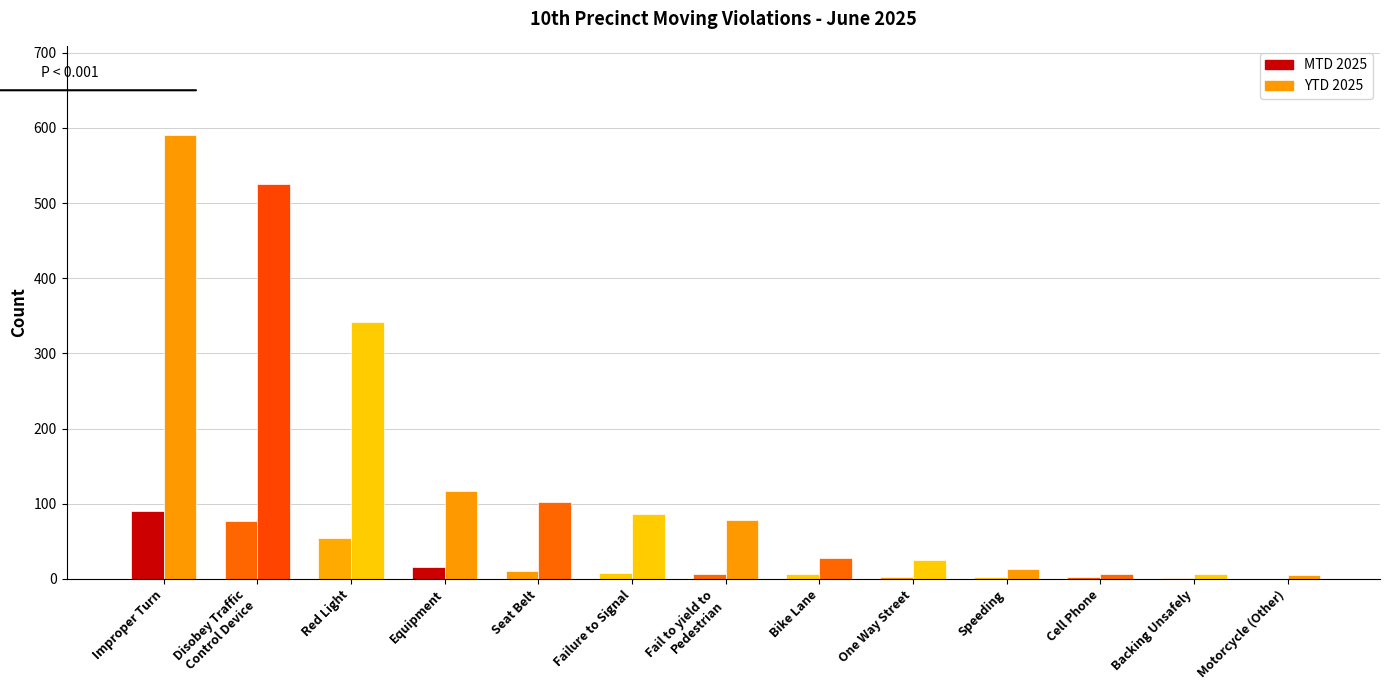

How many bars are there in each group?

2